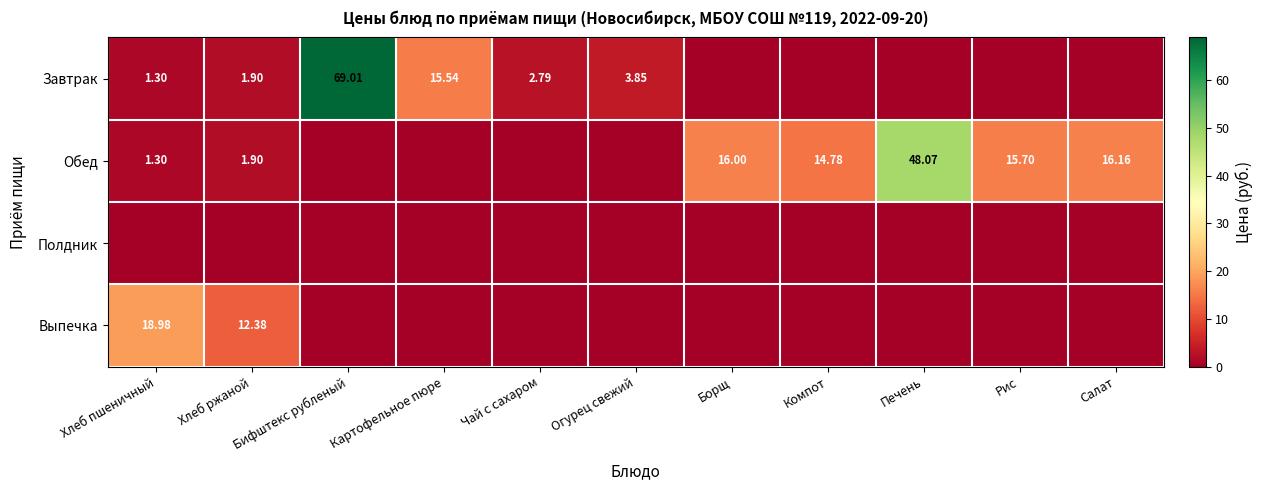

What is the total value across all series at Хлеб пшеничный?

21.6